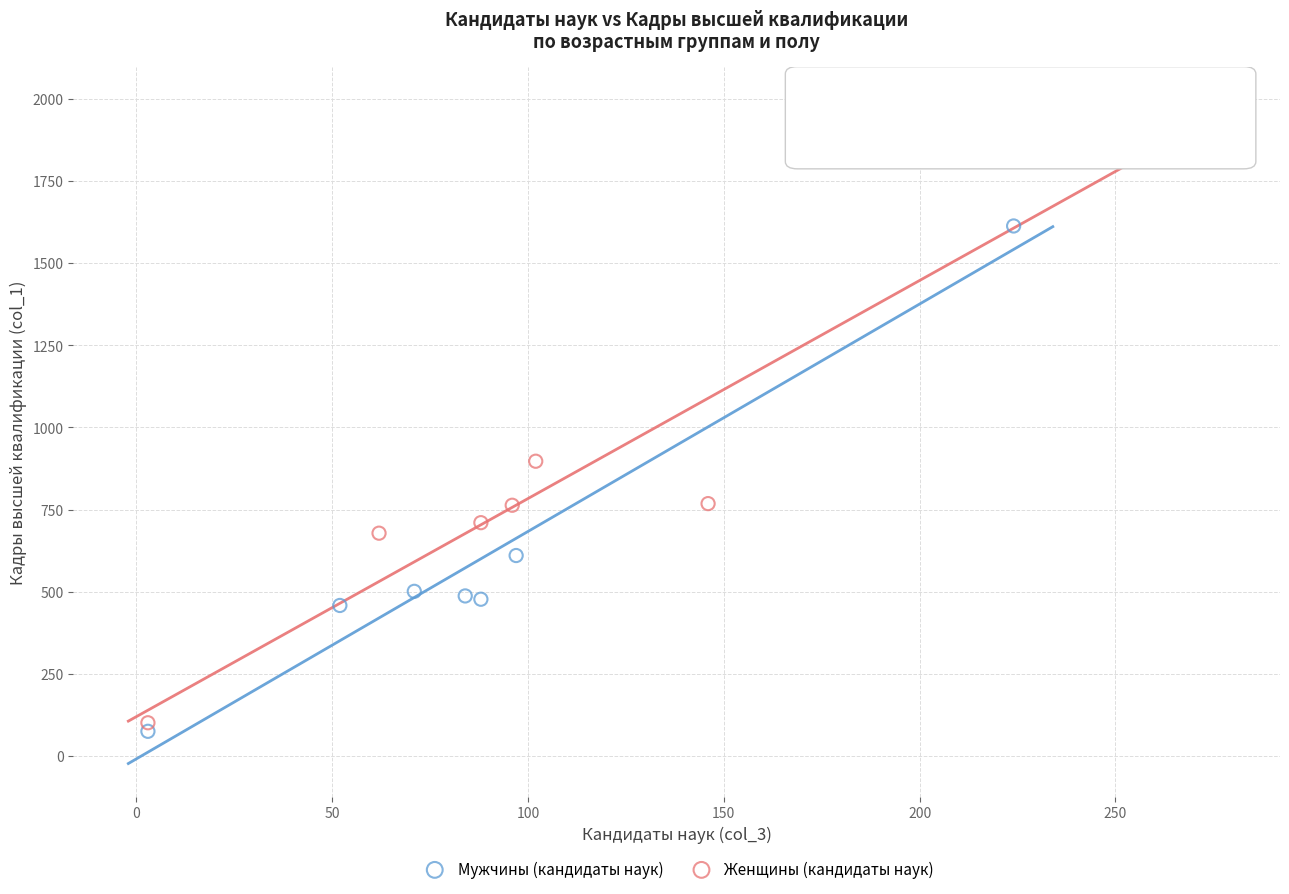

Which series has the widest spread of Y values?

Женщины (кандидаты наук)